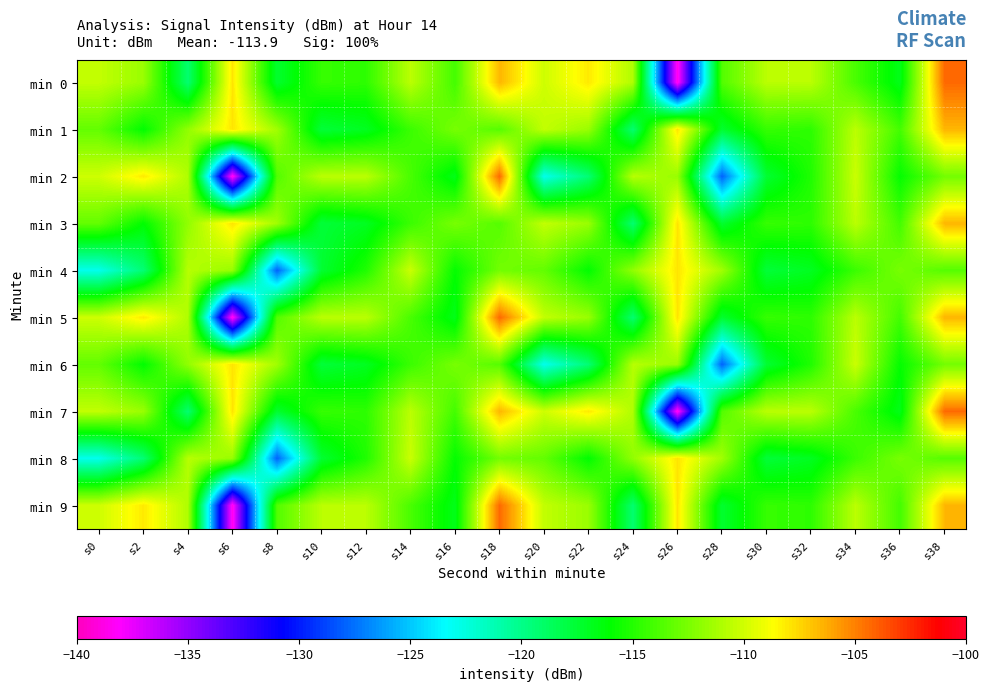

What is the greatest value displayed?

-104.3